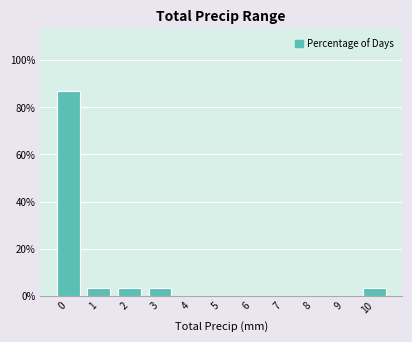

Reading right to left, transcribe all the data shown in this chart.

10=3.2	9=0.0	8=0.0	7=0.0	6=0.0	5=0.0	4=0.0	3=3.2	2=3.2	1=3.2	0=87.1